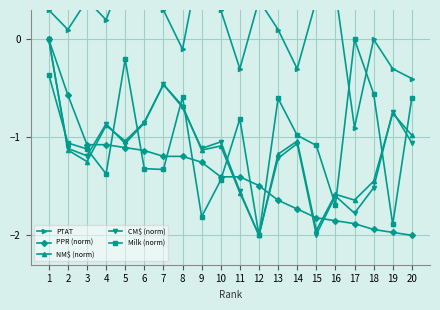

After their last crossing, which series has the higher values: NM$ (norm) or PPR (norm)?

NM$ (norm)